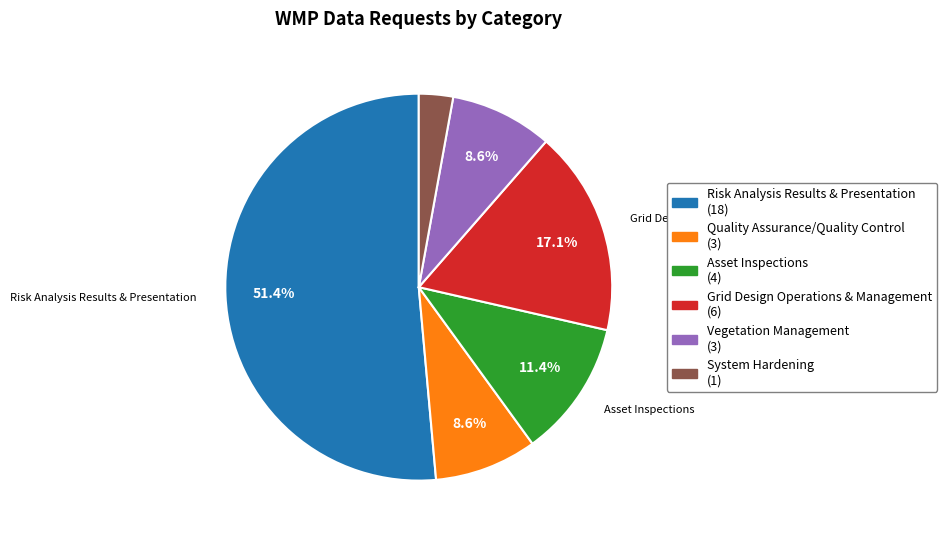

Is there a majority slice in this chart?

Yes